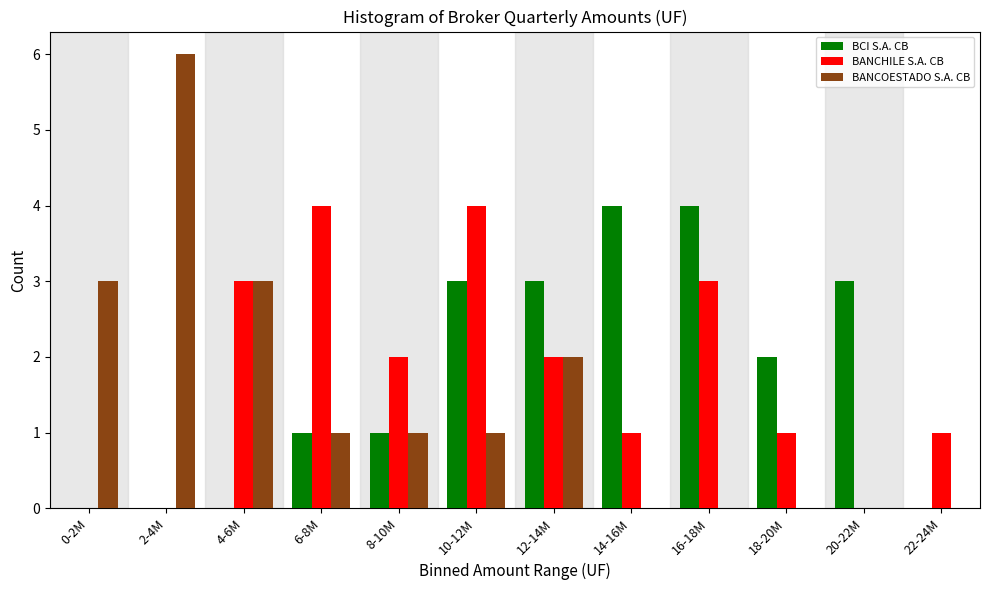

Which category has the highest value in the BANCOESTADO S.A. CB series?

2-4M